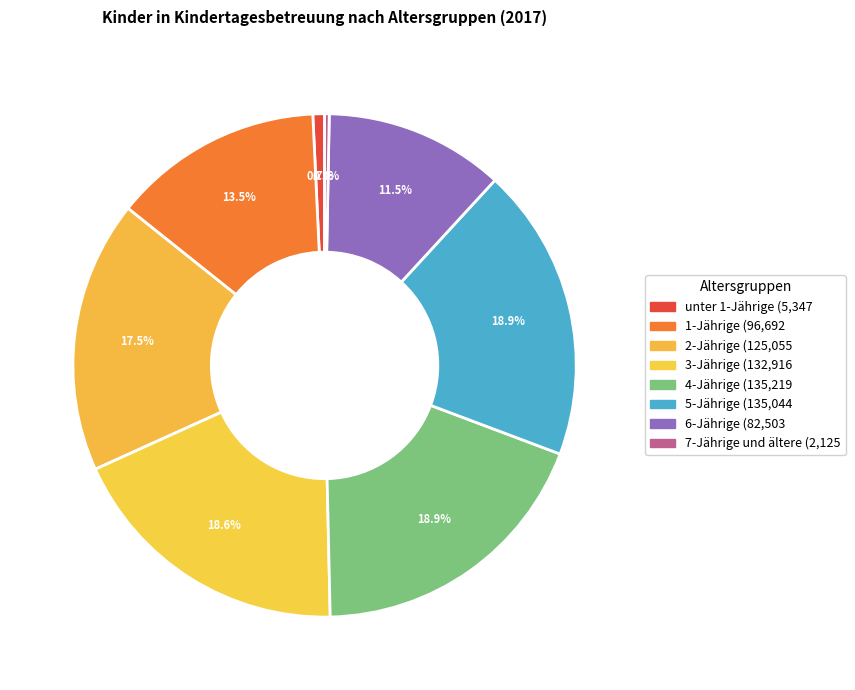

Is there any slice that represents more than half of the pie?

No